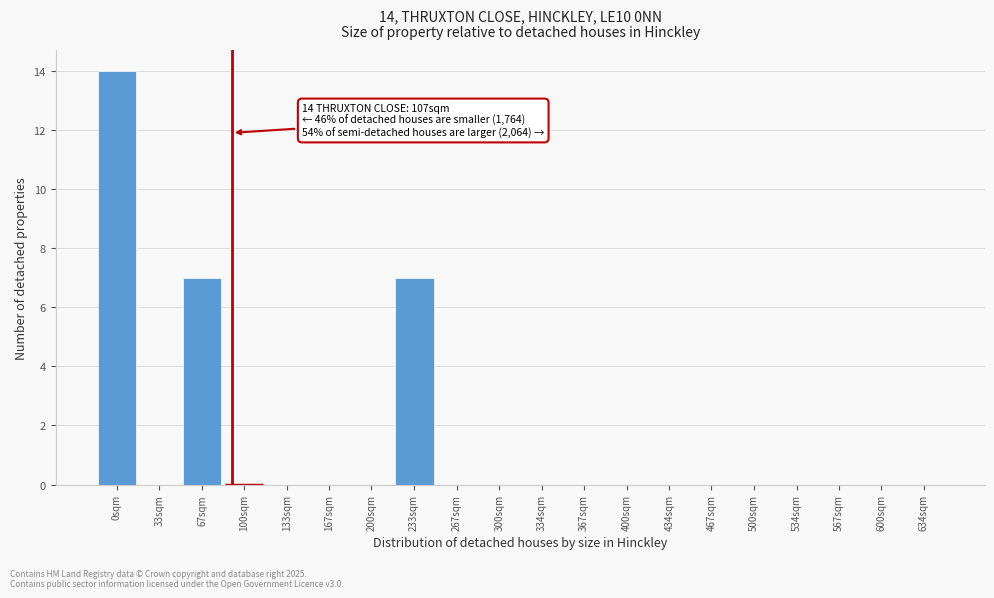

Reading left to right, list all the values displayed in this chart.

0sqm=14	33sqm=0	67sqm=7	100sqm=0	133sqm=0	167sqm=0	200sqm=0	233sqm=7	267sqm=0	300sqm=0	334sqm=0	367sqm=0	400sqm=0	434sqm=0	467sqm=0	500sqm=0	534sqm=0	567sqm=0	600sqm=0	634sqm=0